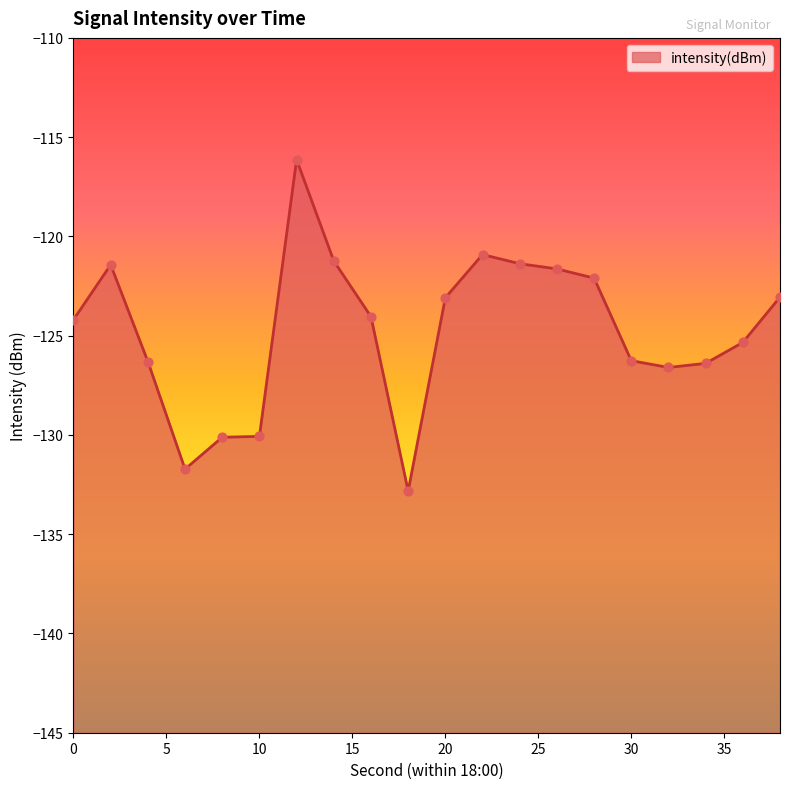

Which has a higher value, 22 or 12?

12